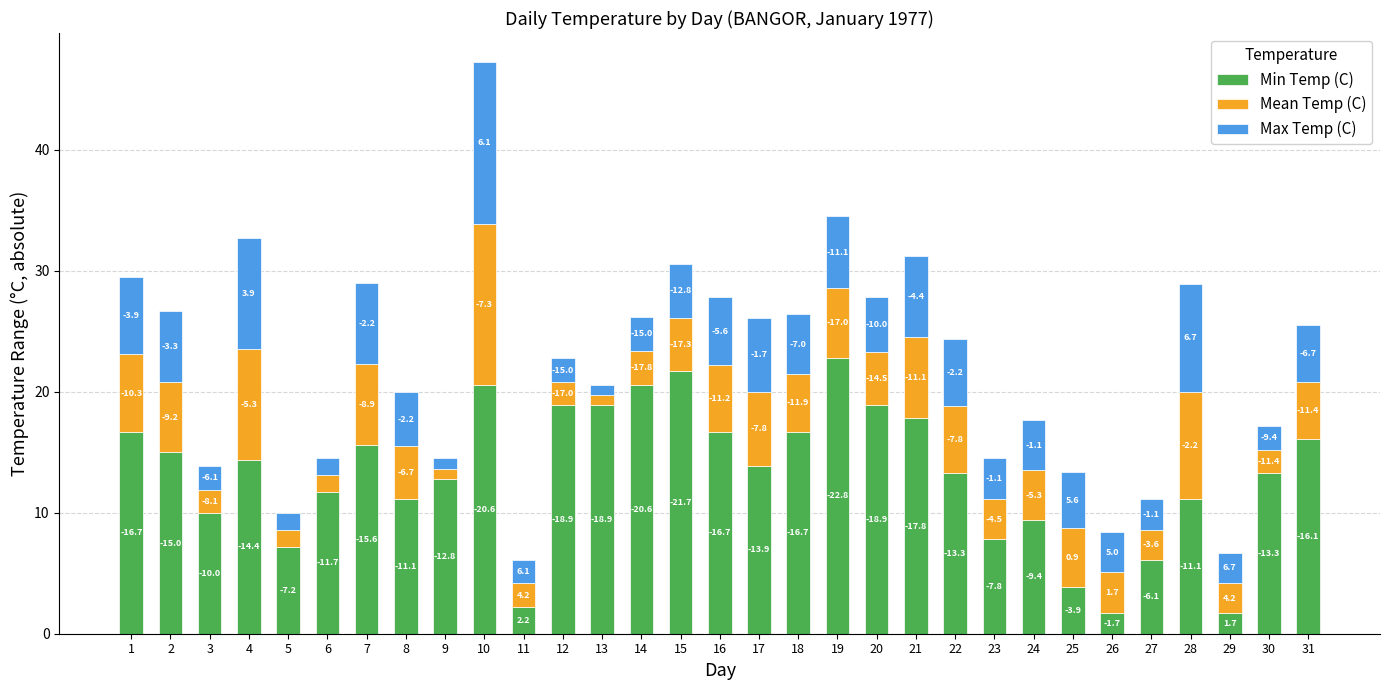

How many bars are there in total?

31